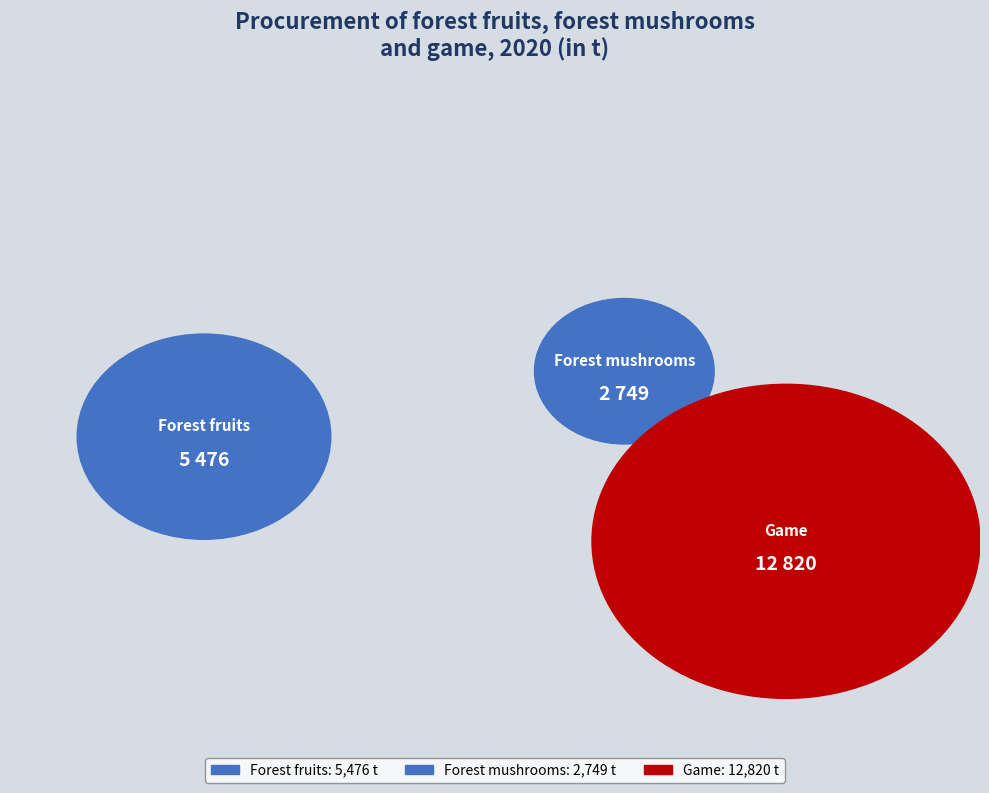

Rank the categories by value from highest to lowest.

Game, Forest fruits, Forest mushrooms